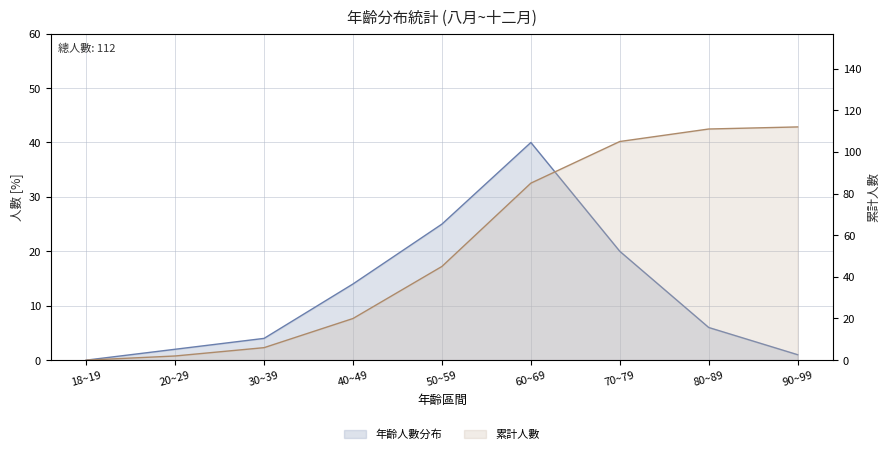

What is the difference between the values at 80~89 and 30~39?

2